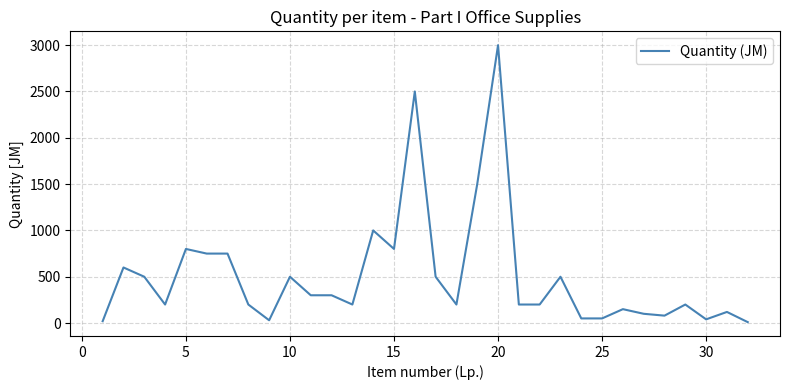

What is the maximum value shown in the chart?

3000